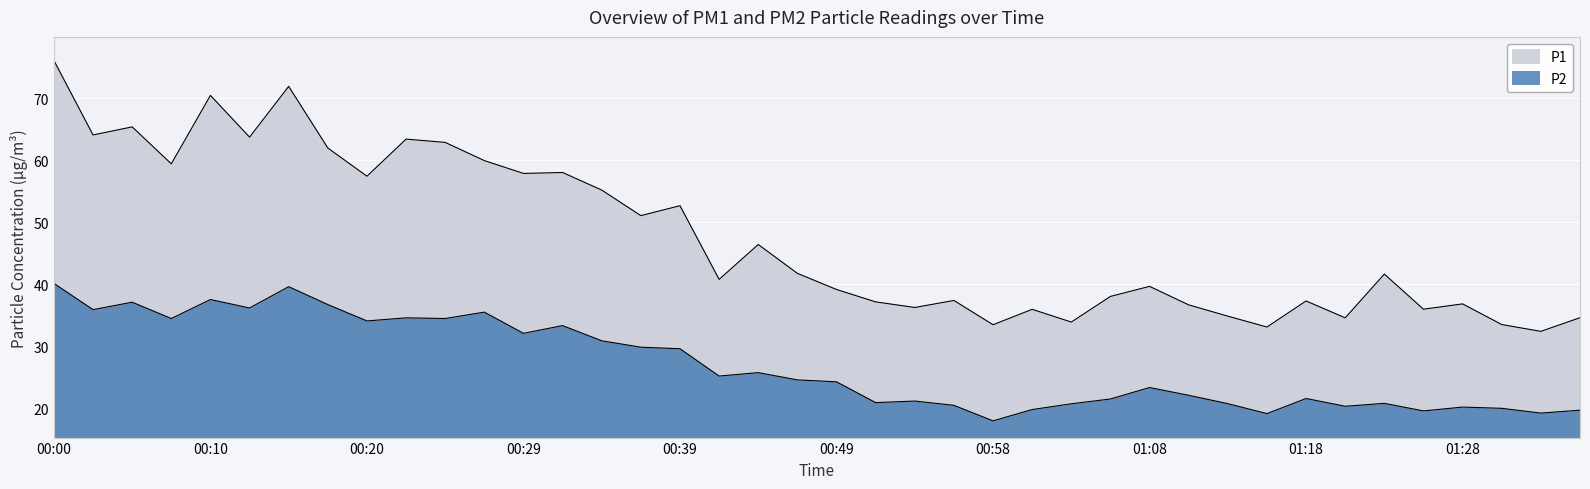

How many data points does each series have?

40